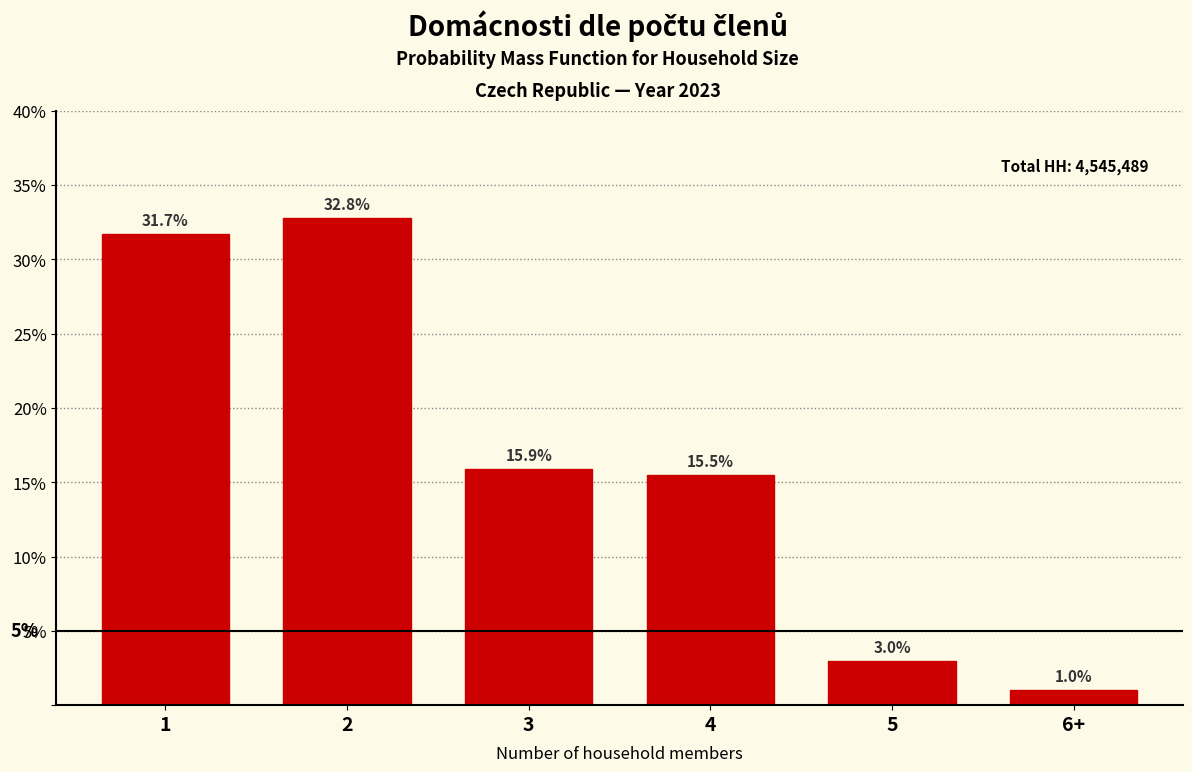

Reading right to left, transcribe all the data shown in this chart.

1.0	3.0	15.5	15.9	32.8	31.7